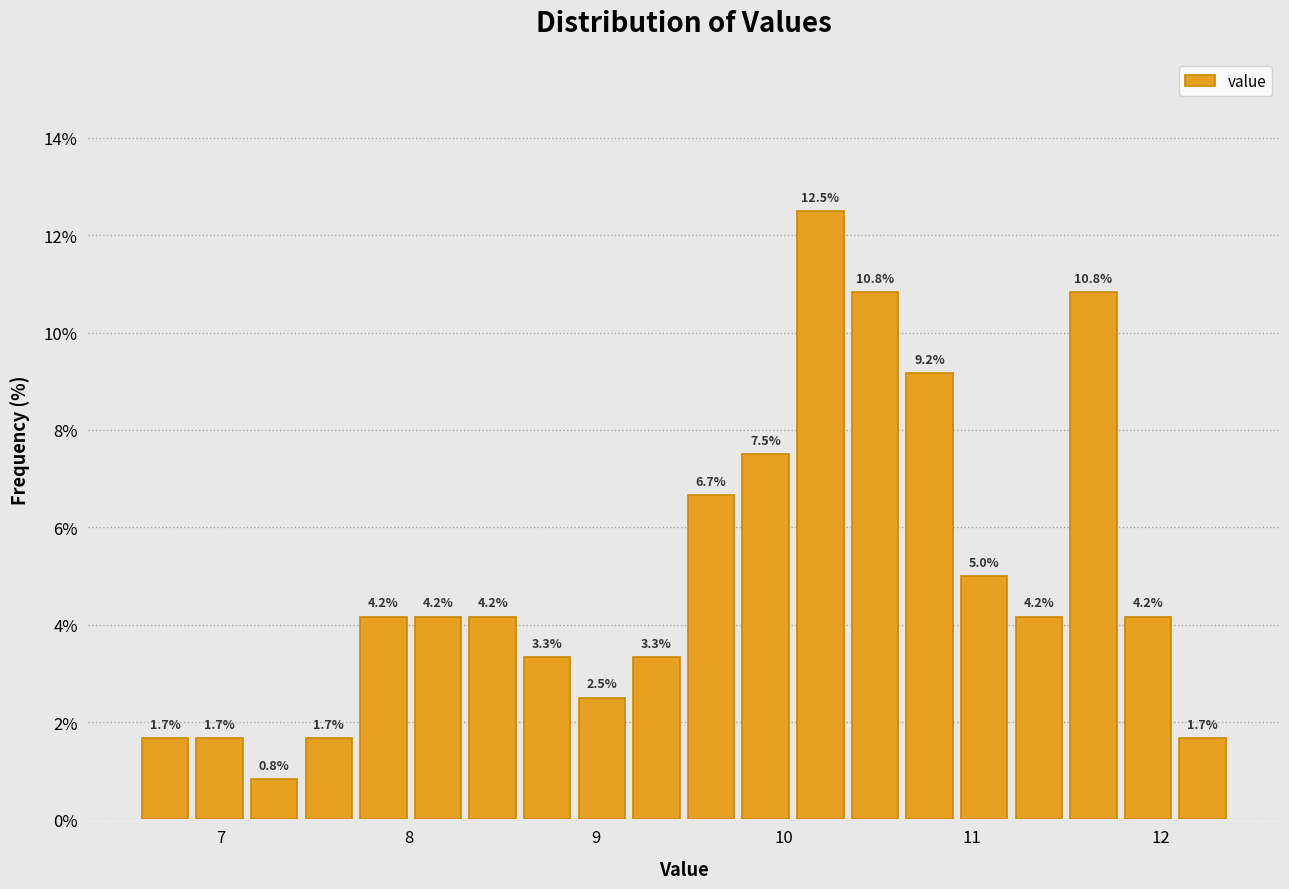

Around what value on the x-axis is the tallest bar? Give the approximate position of its centre, as read against the axis.

10.2